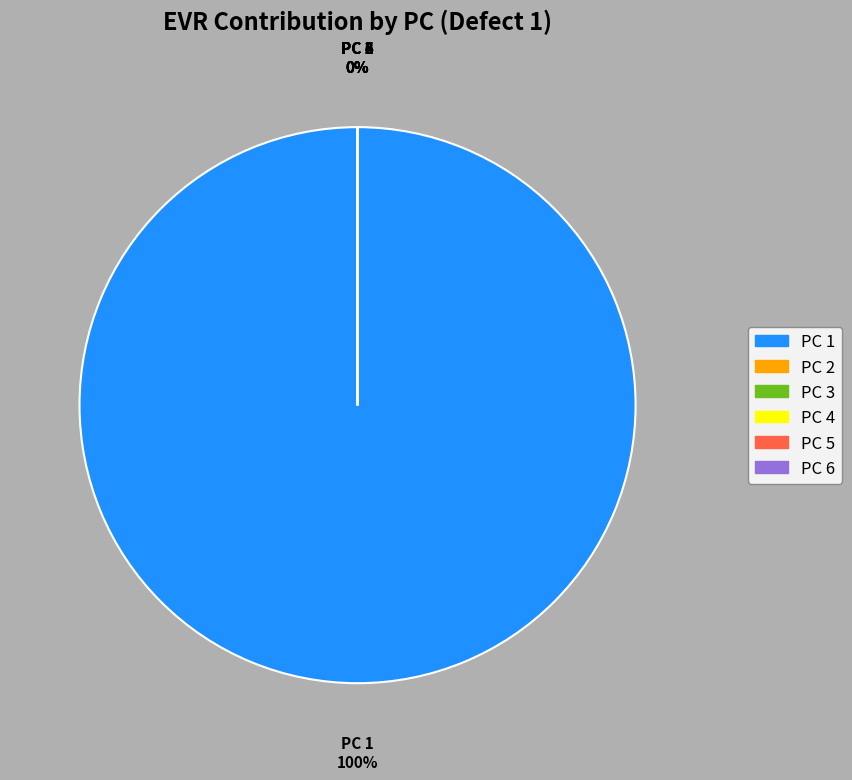

True or false: PC 5 accounts for 0% of the total.

True